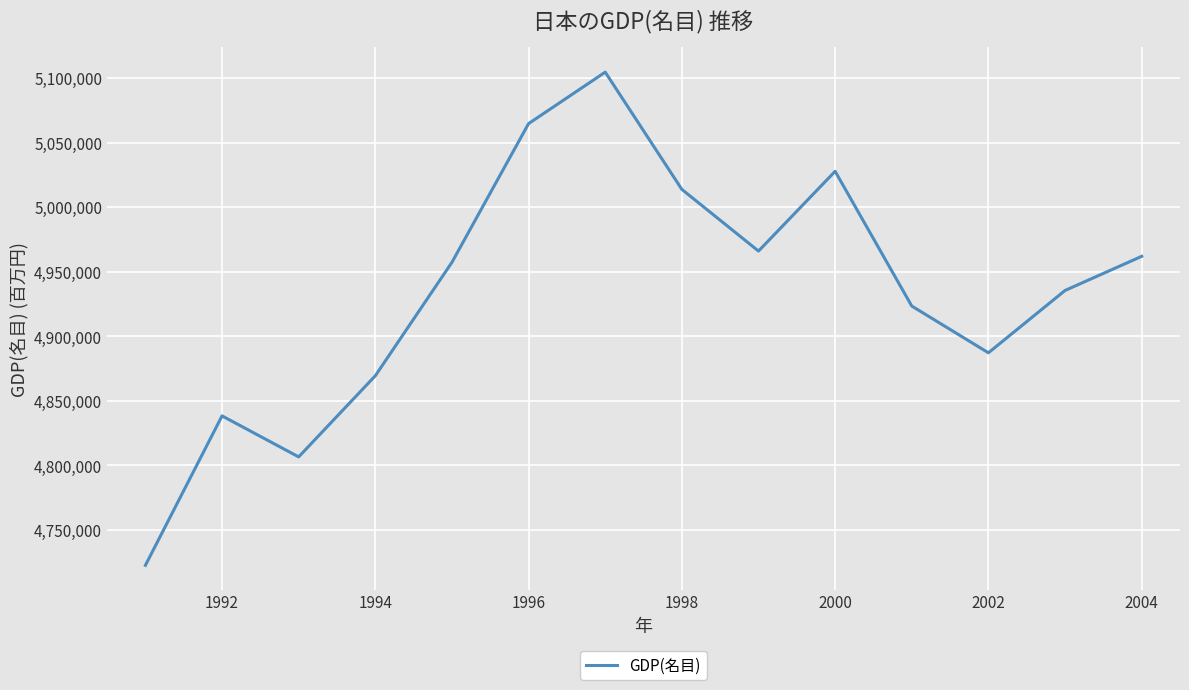

What is the maximum value shown in the chart?

5104658